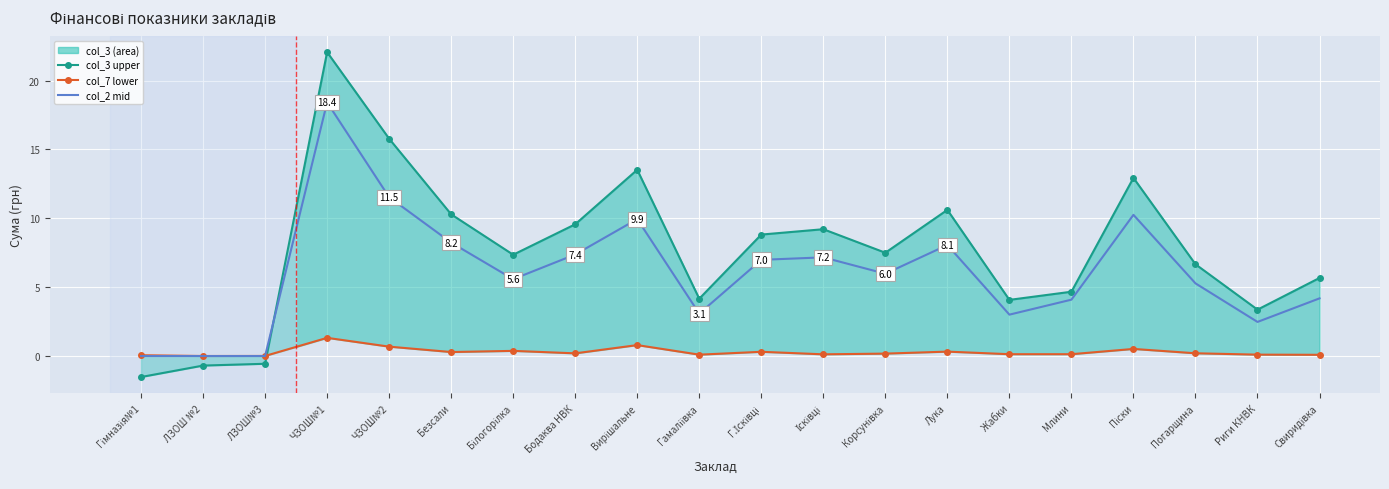

Which series has the largest total across all categories?

col_3_upper